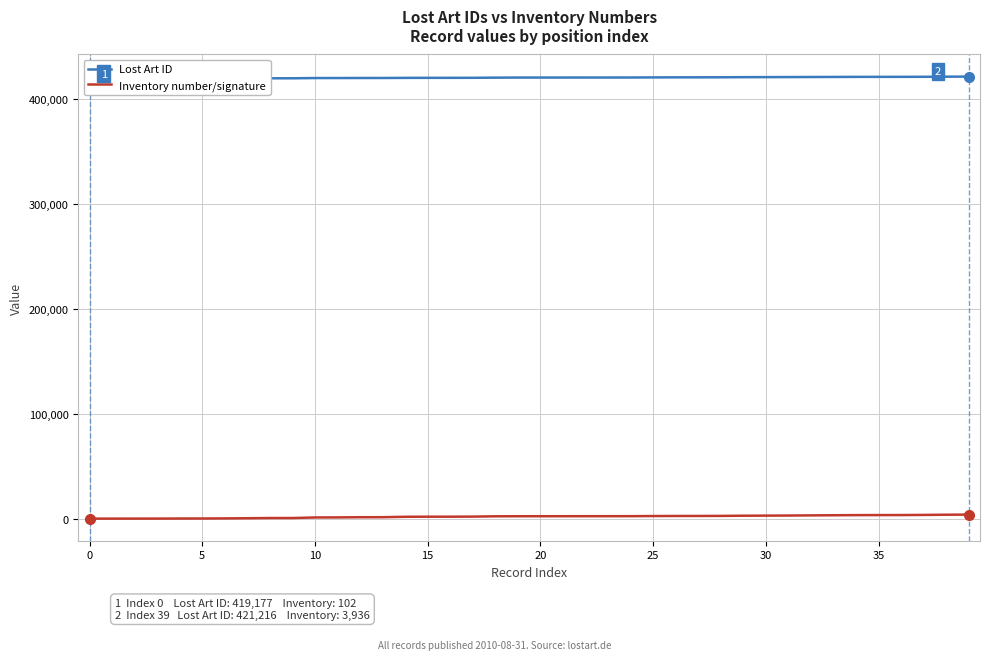

True or false: Lost Art ID and Inventory number/signature cross at least once.

False